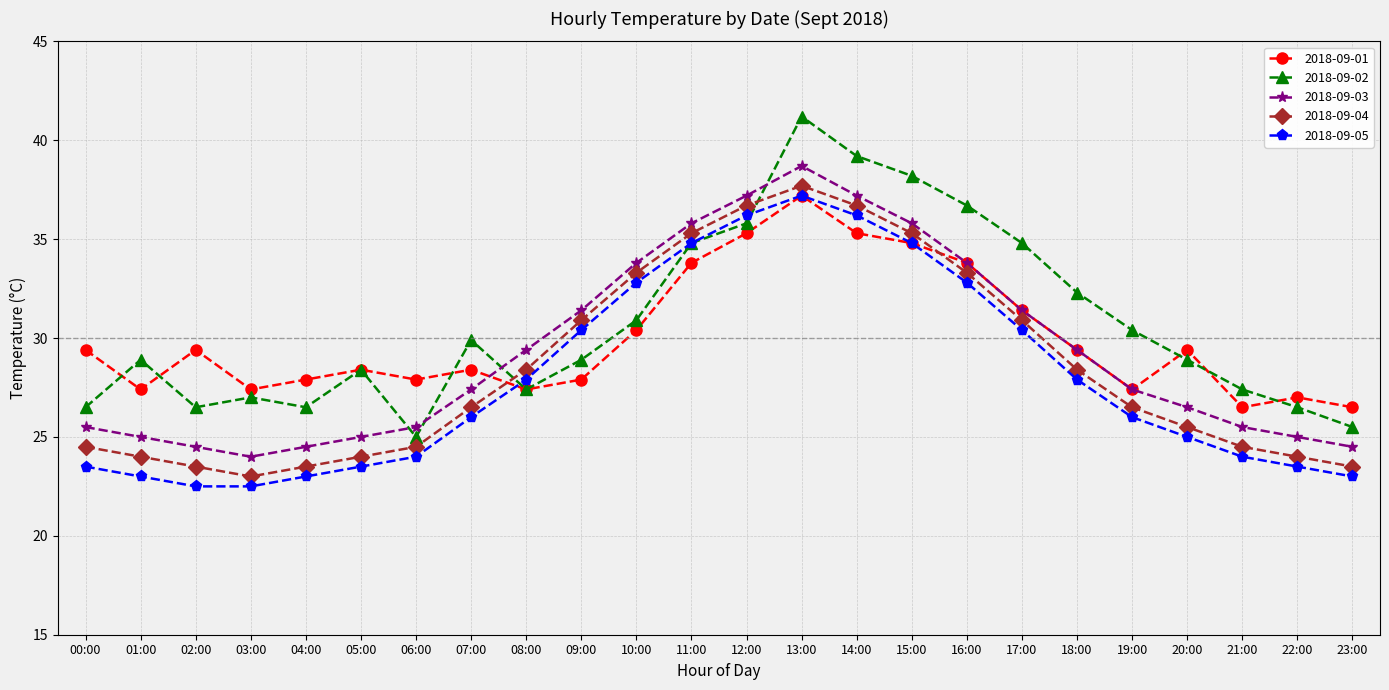

What is the minimum value for 2018-09-05?

22.5